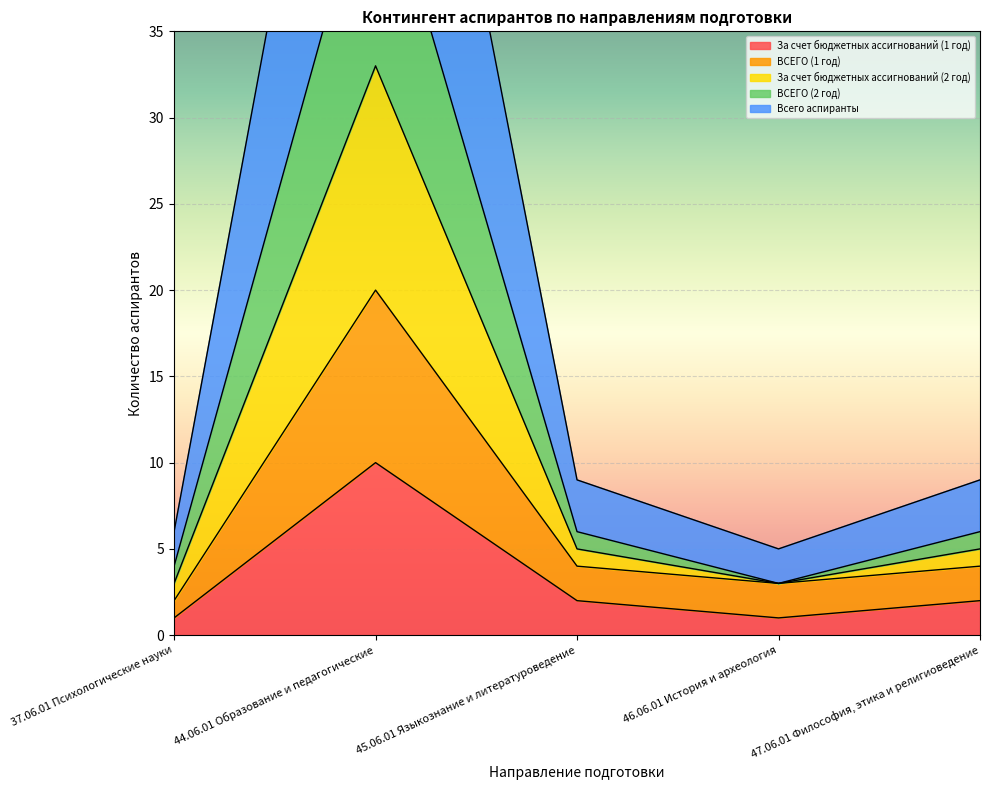

The ВСЕГО (1 год) series shows 3 at 46.06.01 История и археология. True or false?

True